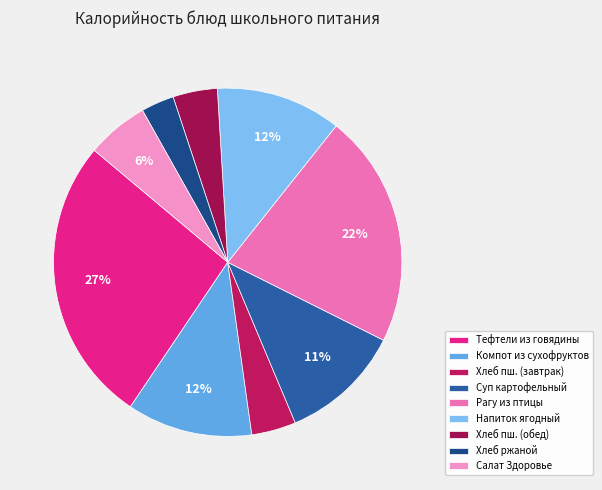

Count the number of slices in the pie.

9